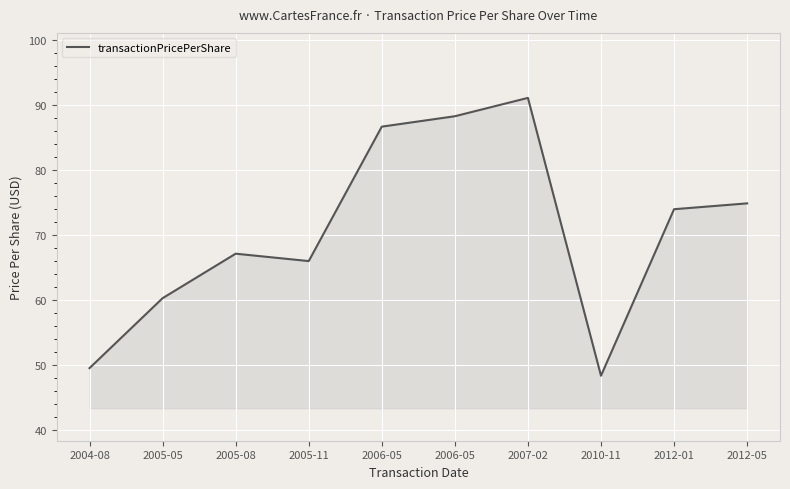

Where is the data nearest to the value 69?

2005-08